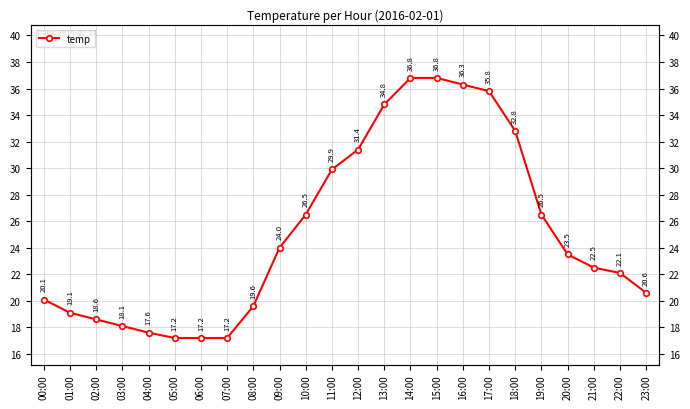

What is the average value?

25.2